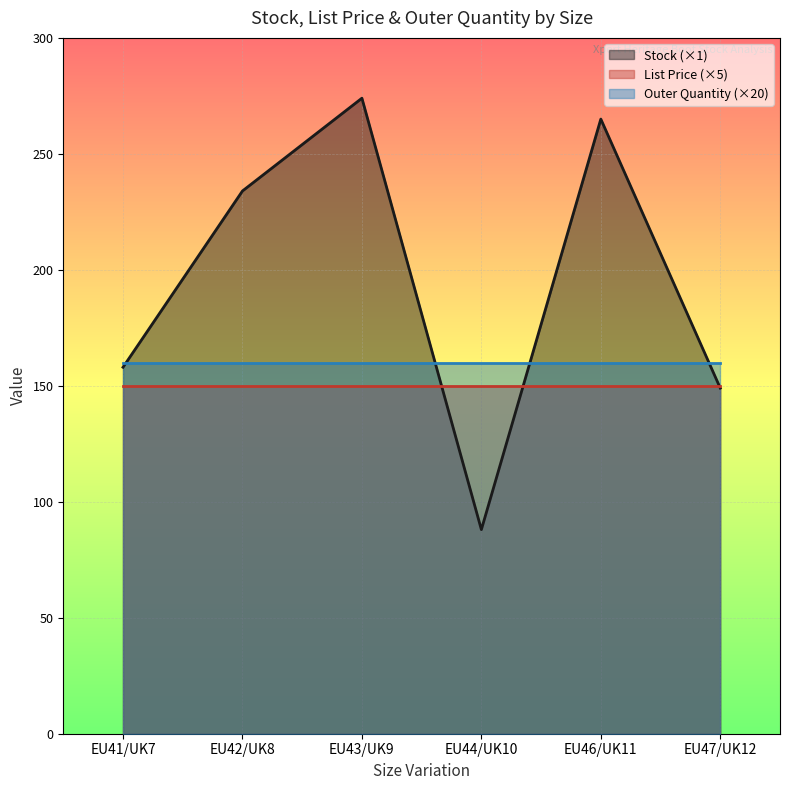

What is the approximate value of Stock at EU46/UK11?

265.0